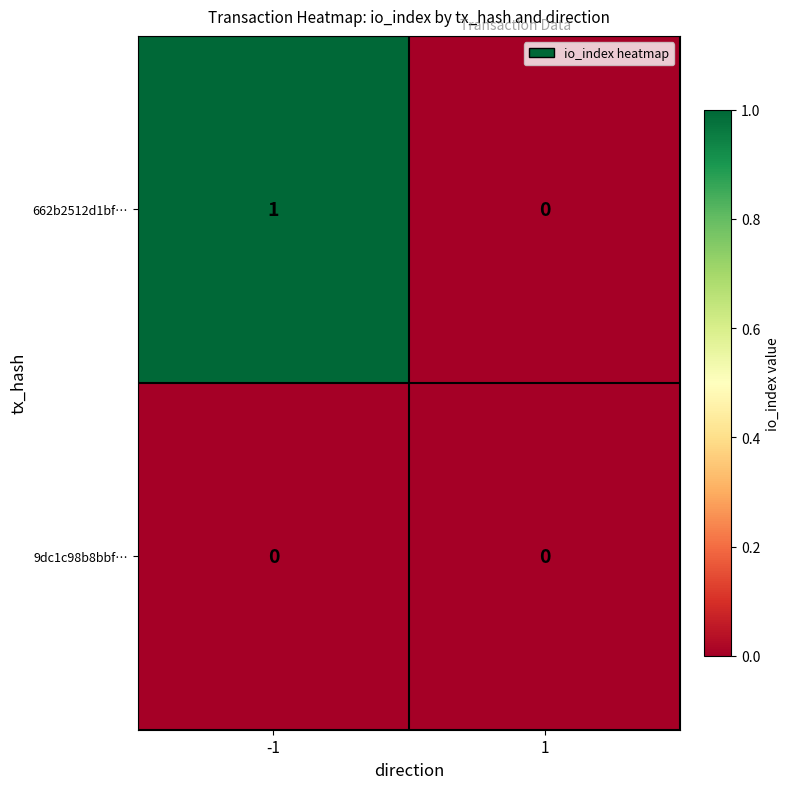

What is the maximum value shown in the chart?

1